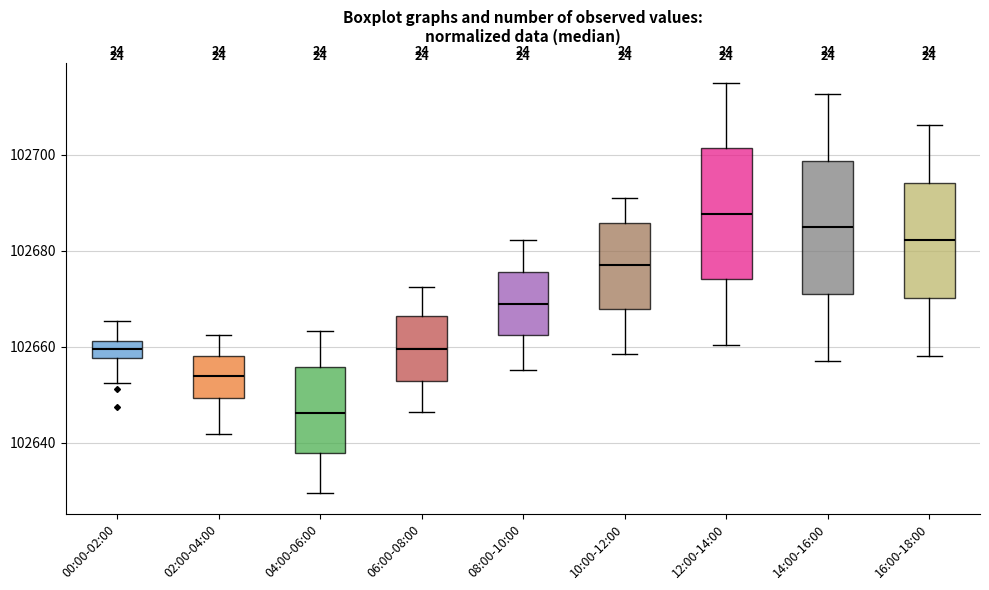

Reading left to right, read every box against the y-axis: the position of its median line, the range the box covers, and the ends of its whiskers. The values are not printed on the chart, so give them approximately, as read against the axis.

00:00-02:00: median 102660, box 102658 to 102662, whiskers 102652 to 102666
02:00-04:00: median 102654, box 102650 to 102658, whiskers 102642 to 102662
04:00-06:00: median 102646, box 102638 to 102656, whiskers 102630 to 102664
06:00-08:00: median 102660, box 102652 to 102666, whiskers 102646 to 102672
08:00-10:00: median 102670, box 102662 to 102676, whiskers 102656 to 102682
10:00-12:00: median 102678, box 102668 to 102686, whiskers 102658 to 102690
12:00-14:00: median 102688, box 102674 to 102702, whiskers 102660 to 102714
14:00-16:00: median 102684, box 102670 to 102698, whiskers 102658 to 102712
16:00-18:00: median 102682, box 102670 to 102694, whiskers 102658 to 102706